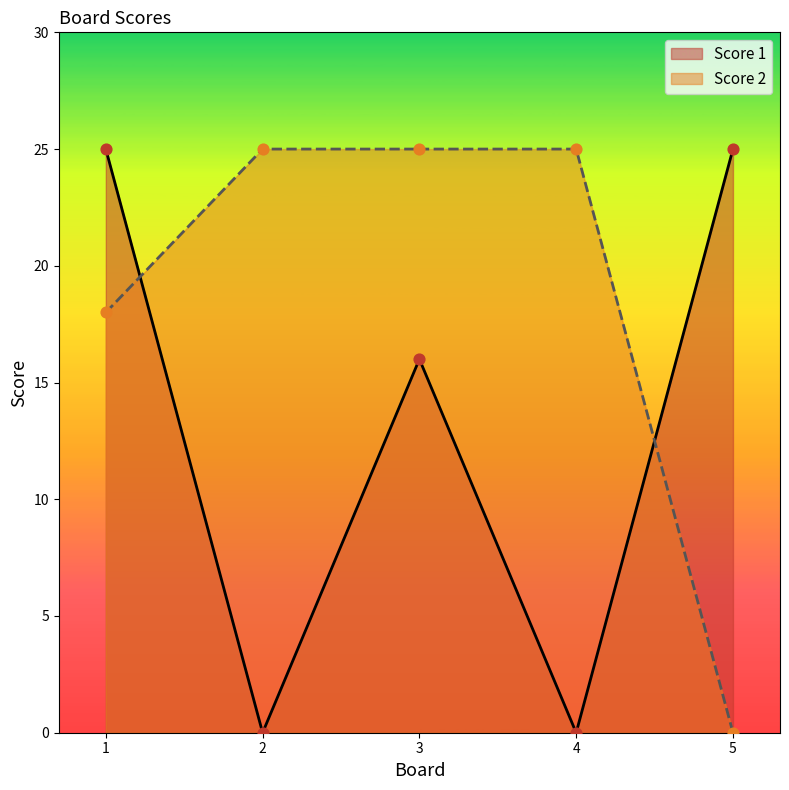

Which series has the widest spread of Y values?

Score 1